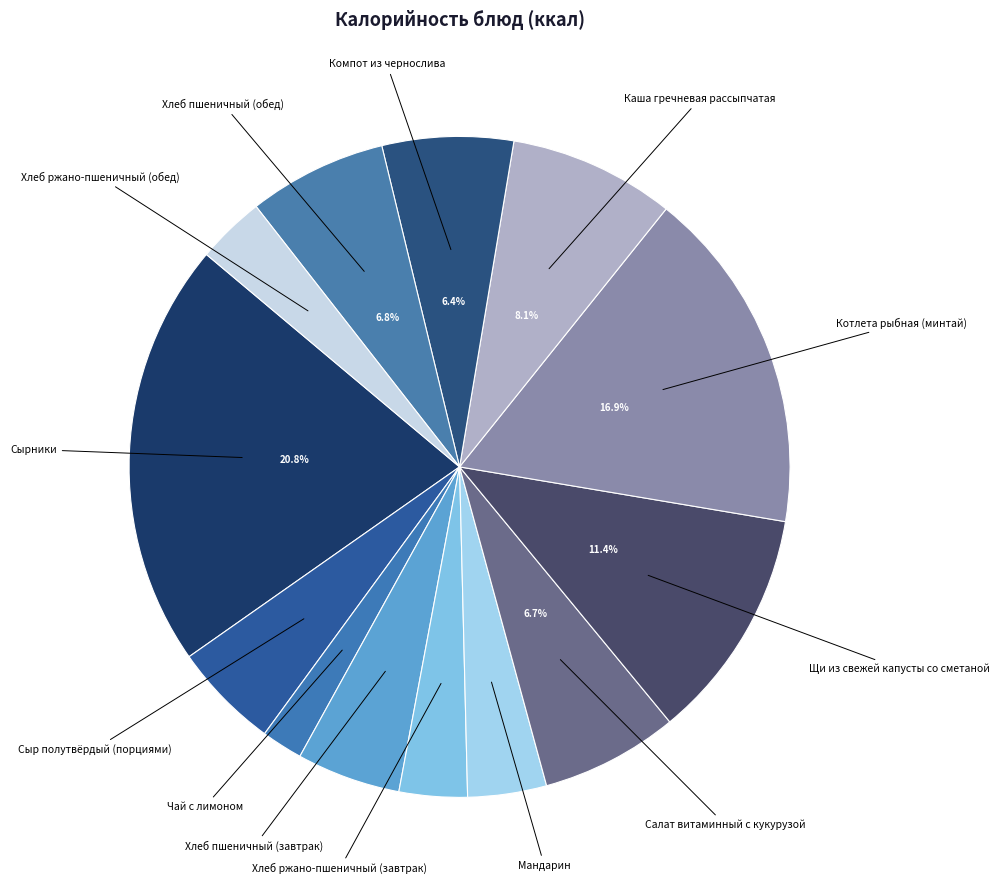

Count the number of slices in the pie.

13